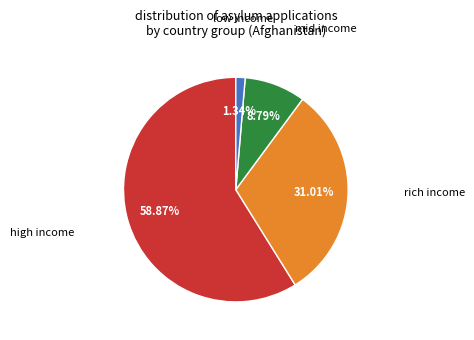

Is there any slice that represents more than half of the pie?

Yes